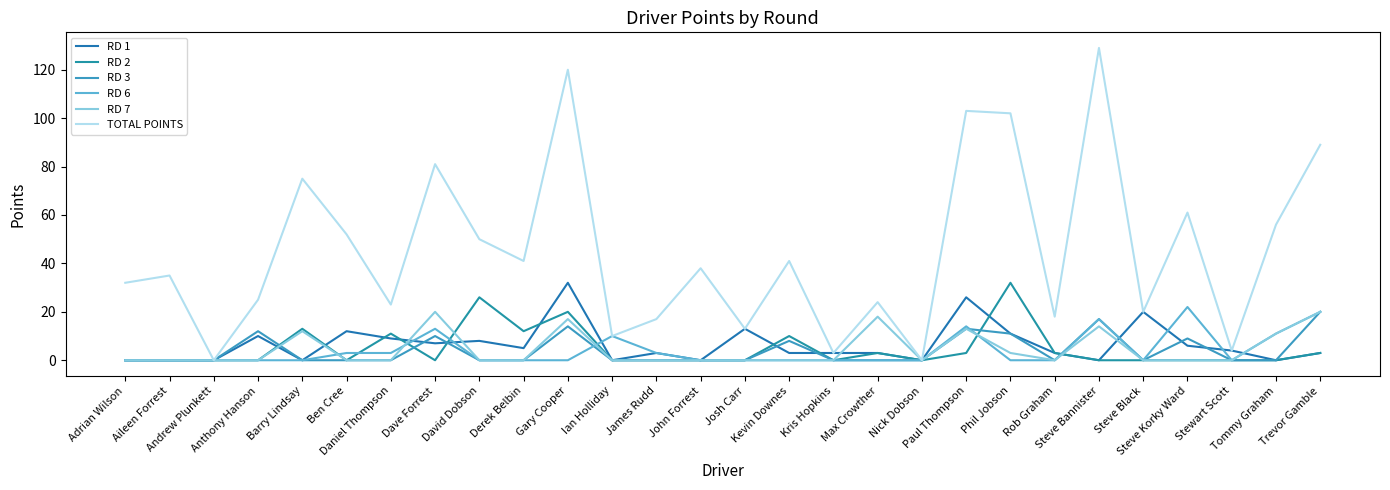

Where is RD 3 nearest to the value 10?

Dave Forrest